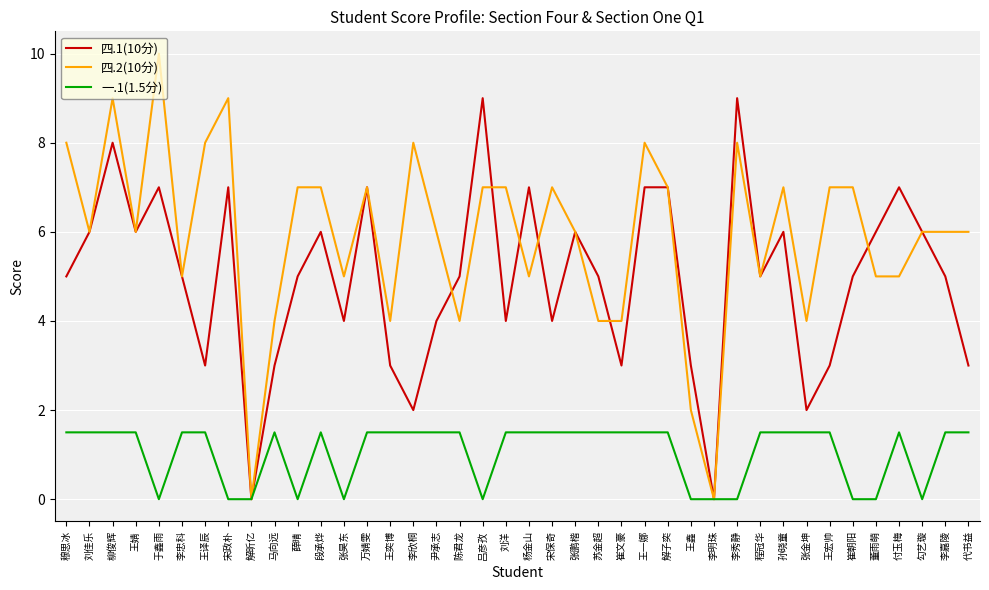

Reading right to left, transcribe all the data shown in this chart.

四.1(10分): 3.0	5.0	6.0	7.0	6.0	5.0	3.0	2.0	6.0	5.0	9.0	0.0	3.0	7.0	7.0	3.0	5.0	6.0	4.0	7.0	4.0	9.0	5.0	4.0	2.0	3.0	7.0	4.0	6.0	5.0	3.0	0.0	7.0	3.0	5.0	7.0	6.0	8.0	6.0	5.0
四.2(10分): 6.0	6.0	6.0	5.0	5.0	7.0	7.0	4.0	7.0	5.0	8.0	0.0	2.0	7.0	8.0	4.0	4.0	6.0	7.0	5.0	7.0	7.0	4.0	6.0	8.0	4.0	7.0	5.0	7.0	7.0	4.0	0.0	9.0	8.0	5.0	10.0	6.0	9.0	6.0	8.0
一.1(1.5分): 1.5	1.5	0.0	1.5	0.0	0.0	1.5	1.5	1.5	1.5	0.0	0.0	0.0	1.5	1.5	1.5	1.5	1.5	1.5	1.5	1.5	0.0	1.5	1.5	1.5	1.5	1.5	0.0	1.5	0.0	1.5	0.0	0.0	1.5	1.5	0.0	1.5	1.5	1.5	1.5